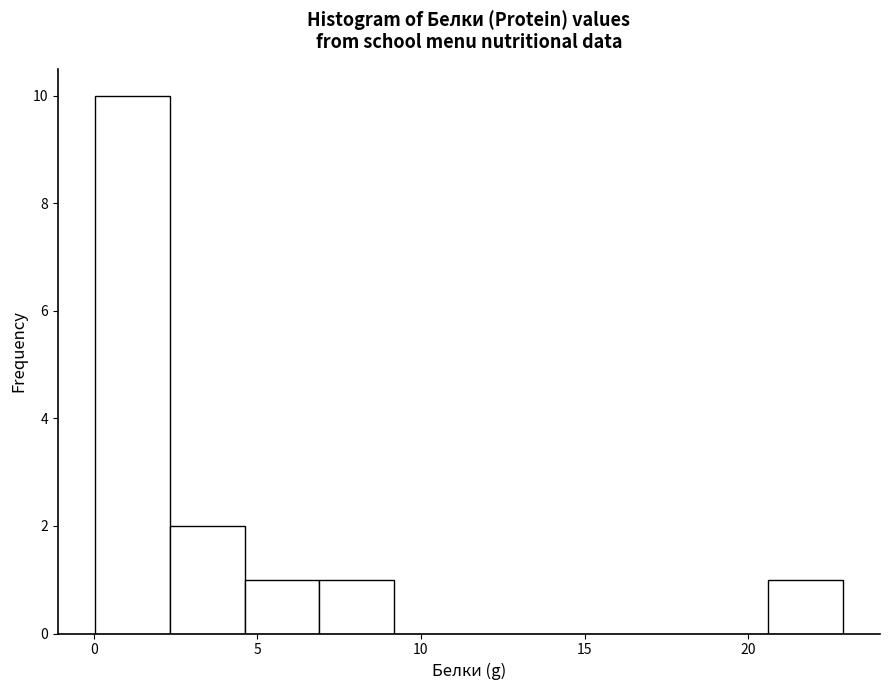

Reading left to right, transcribe this chart: for each bar, give the range it covers on the x-axis and its height. Neither the bar edges nor the heights are printed on the chart, so give them approximately, as read against the axes.

0.0 to 2.5: 10
2.5 to 4.5: 2
4.5 to 7.0: 1
7.0 to 9.0: 1
9.0 to 11.5: 0
11.5 to 14.0: 0
14.0 to 16.0: 0
16.0 to 18.5: 0
18.5 to 20.5: 0
20.5 to 23.0: 1